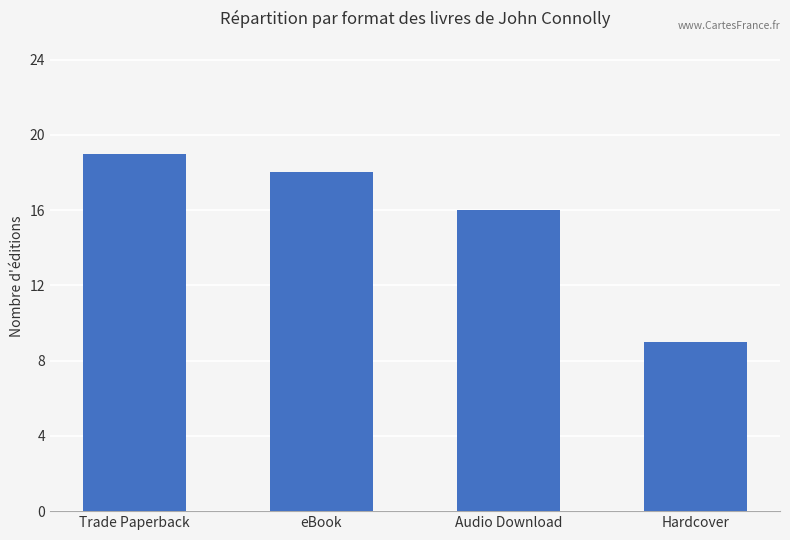

The chart shows a value of 3 at Hardcover. True or false?

False